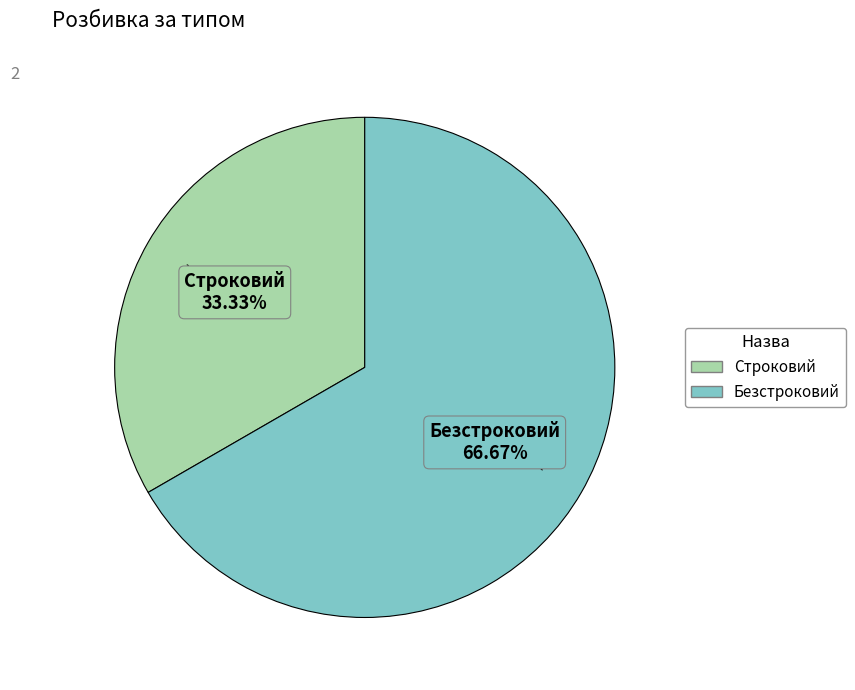

What is the majority slice?

Безстроковий